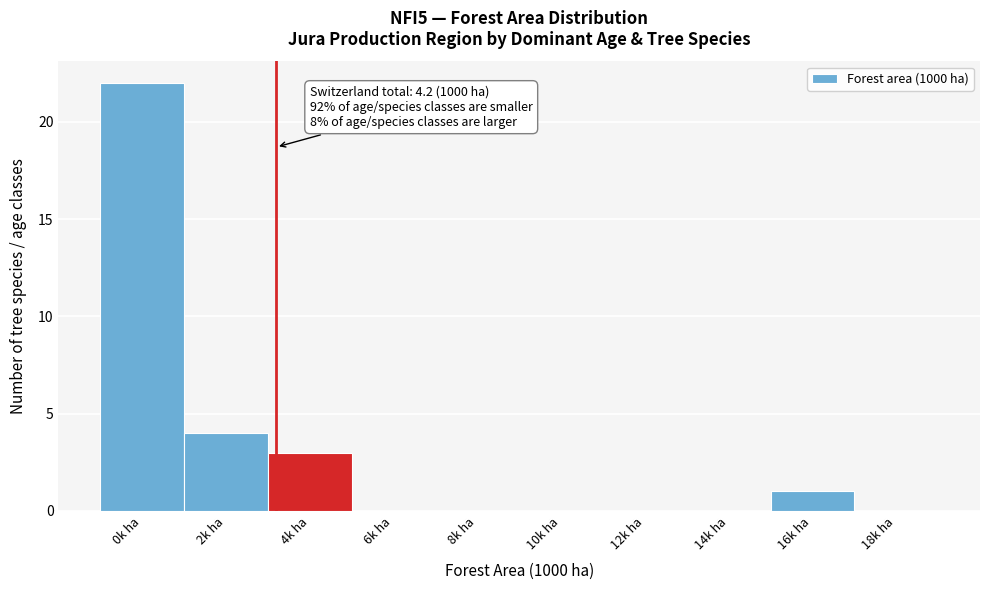

Reading left to right, list all the values displayed in this chart.

0k ha=22	2k ha=4	4k ha=3	6k ha=0	8k ha=0	10k ha=0	12k ha=0	14k ha=0	16k ha=1	18k ha=0